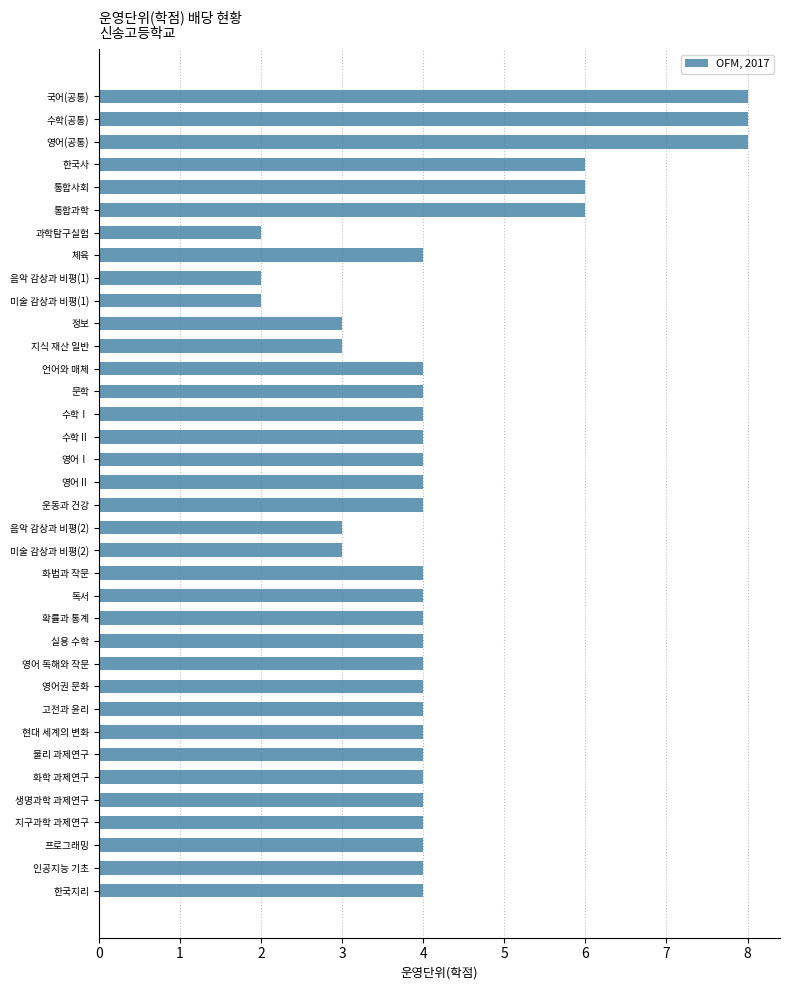

Between 운동과 건강 and 음악 감상과 비평(1), which is larger?

운동과 건강